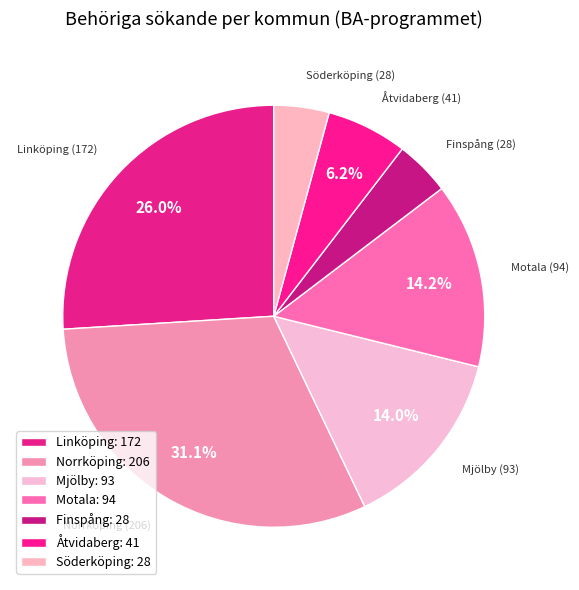

Which category has the biggest portion of the pie?

Norrköping